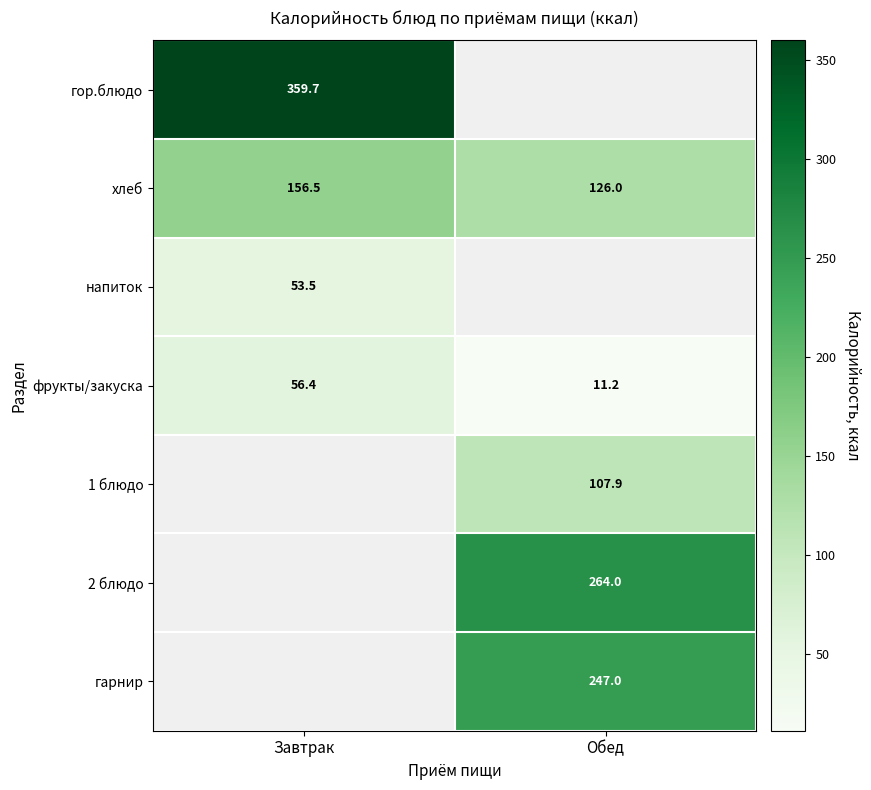

Rank the categories by фрукты/закуска value from highest to lowest.

Завтрак, Обед